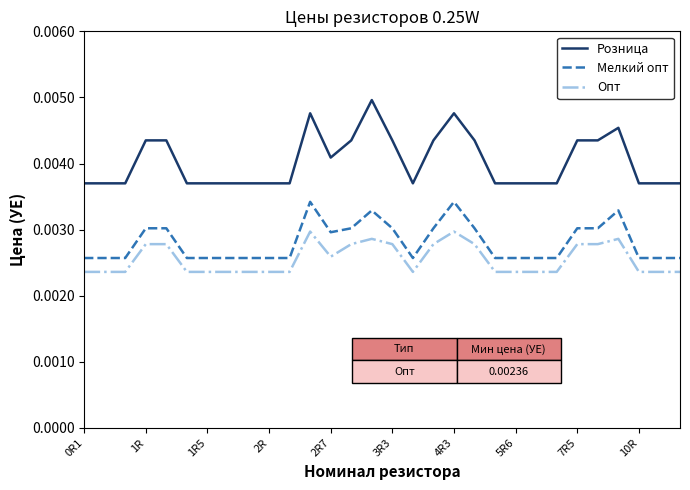

List the series in order of their peak value, highest first.

Розница, Мелкий опт, Опт